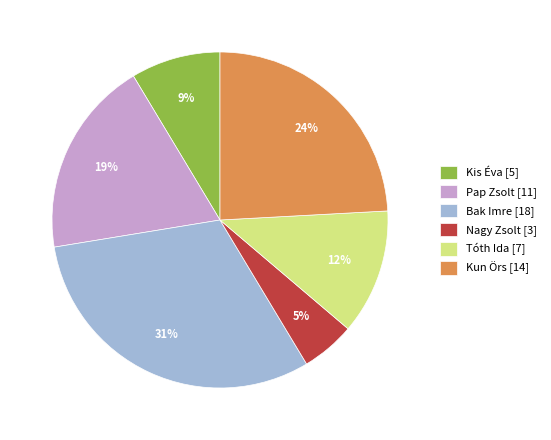

To the nearest percent, what is the combined percentage of Tóth Ida and Pap Zsolt?

31%